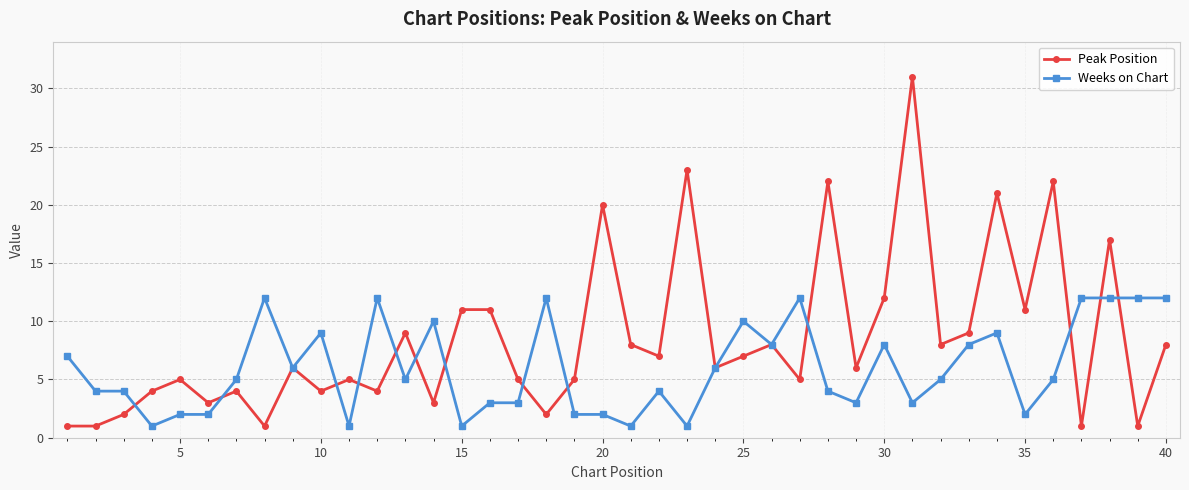

True or false: Weeks on Chart has more than 1 points higher than both neighbors.

True